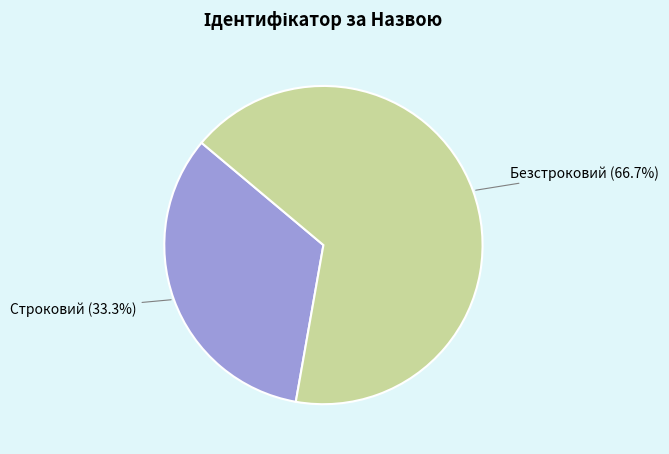

What is the total percentage of Безстроковий and Строковий?

100.0%